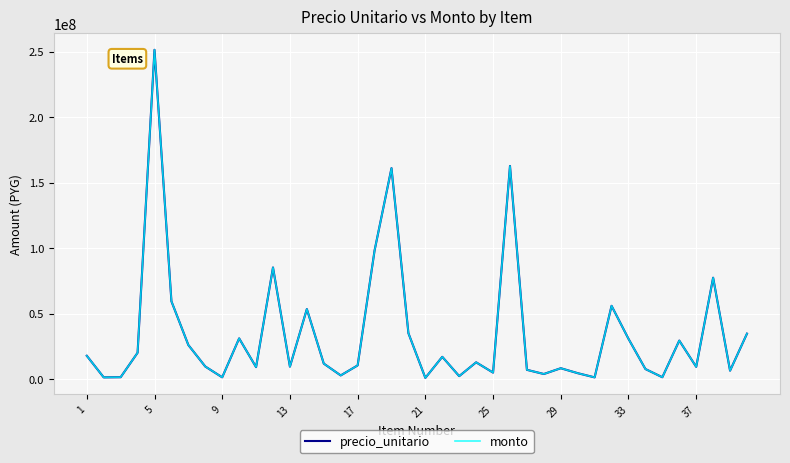

True or false: monto has more than 1 interior local peaks.

True